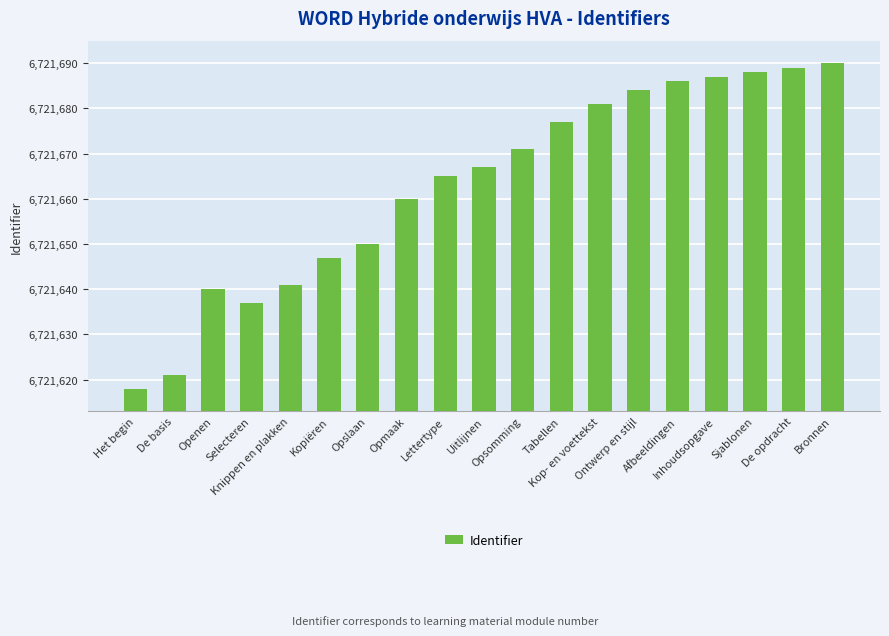

Read the value at Sjablonen.

6721688